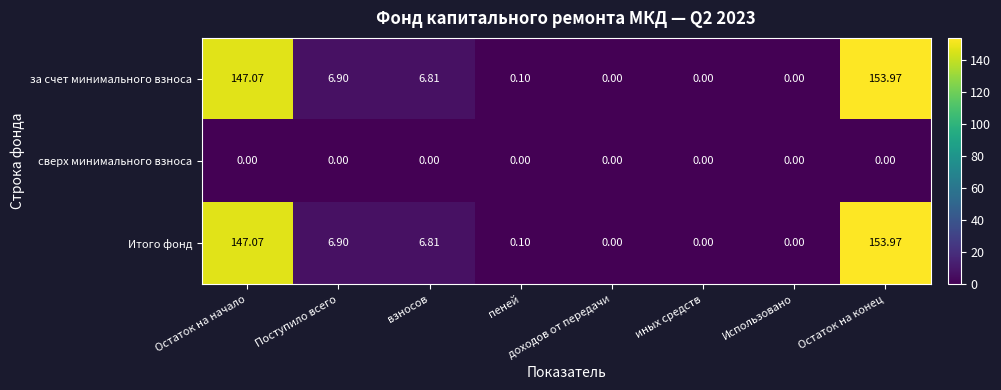

What is the difference between the highest and lowest values at пеней?

0.1